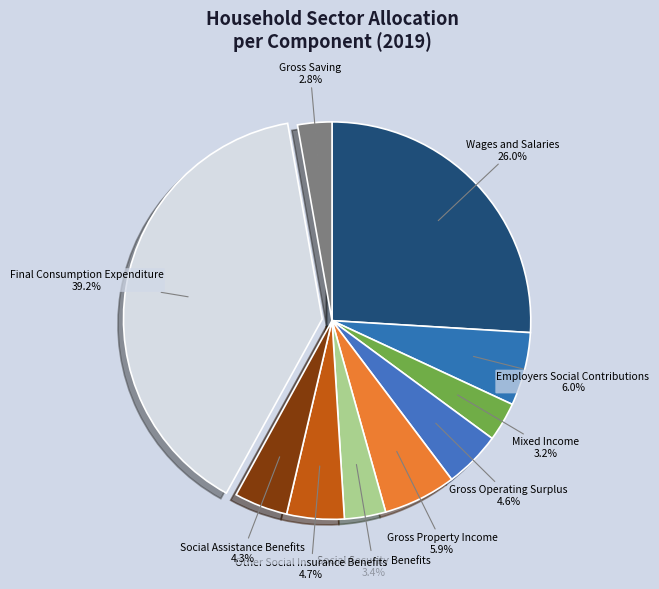

Rank the categories by value from highest to lowest.

Final Consumption Expenditure, Wages and Salaries, Employers Social Contributions, Gross Property Income, Other Social Insurance Benefits, Gross Operating Surplus, Social Assistance Benefits, Social Security Benefits, Mixed Income, Gross Saving